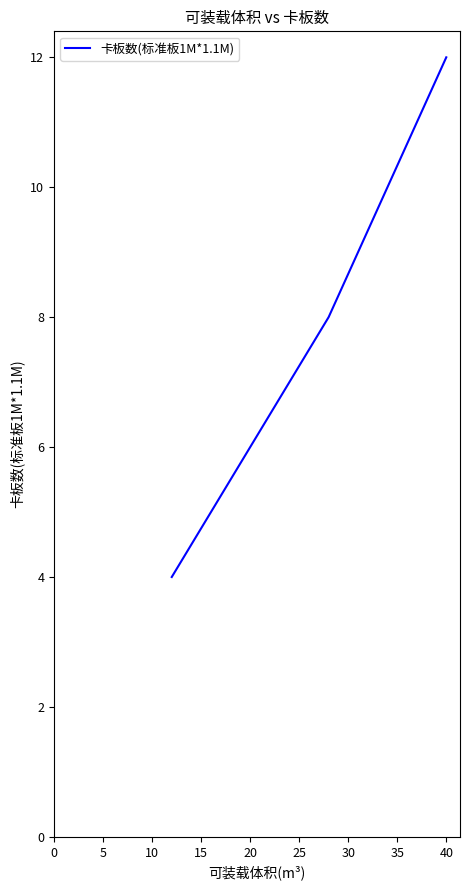

What is the minimum value shown in the chart?

4